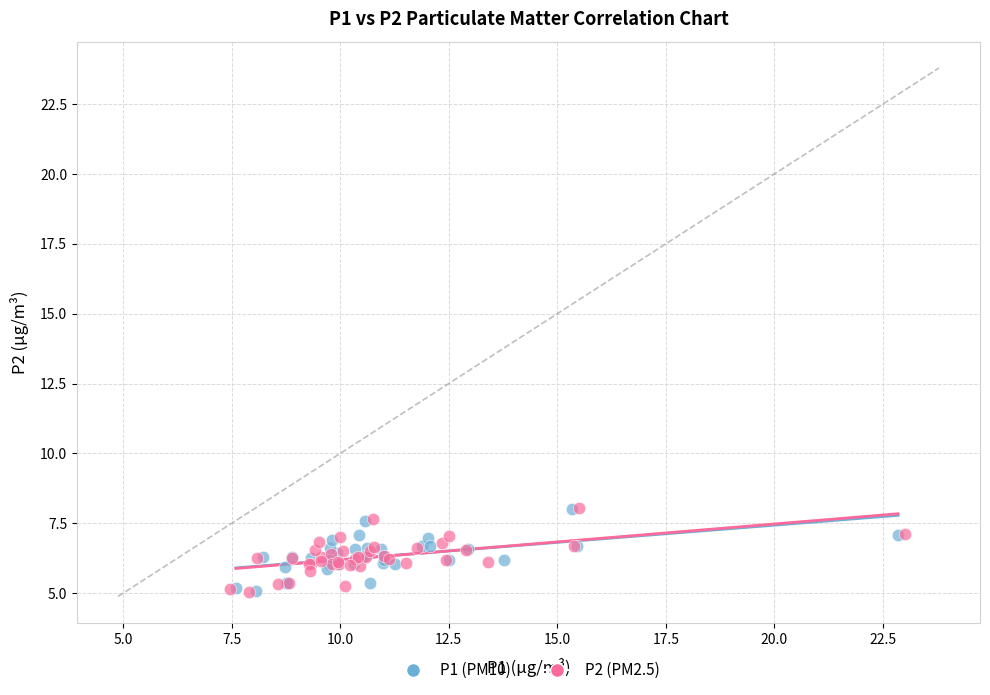

Which series has the widest spread of Y values?

P2 (PM2.5)